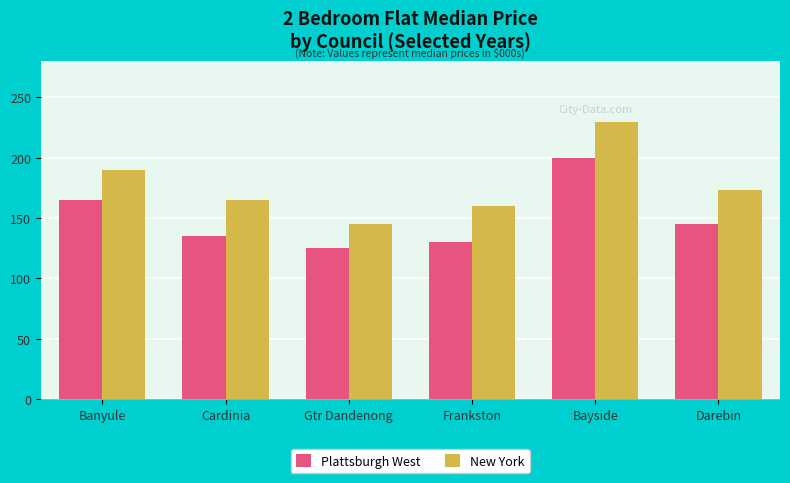

Between Banyule and Gtr Dandenong, which series saw the biggest shift?

New York